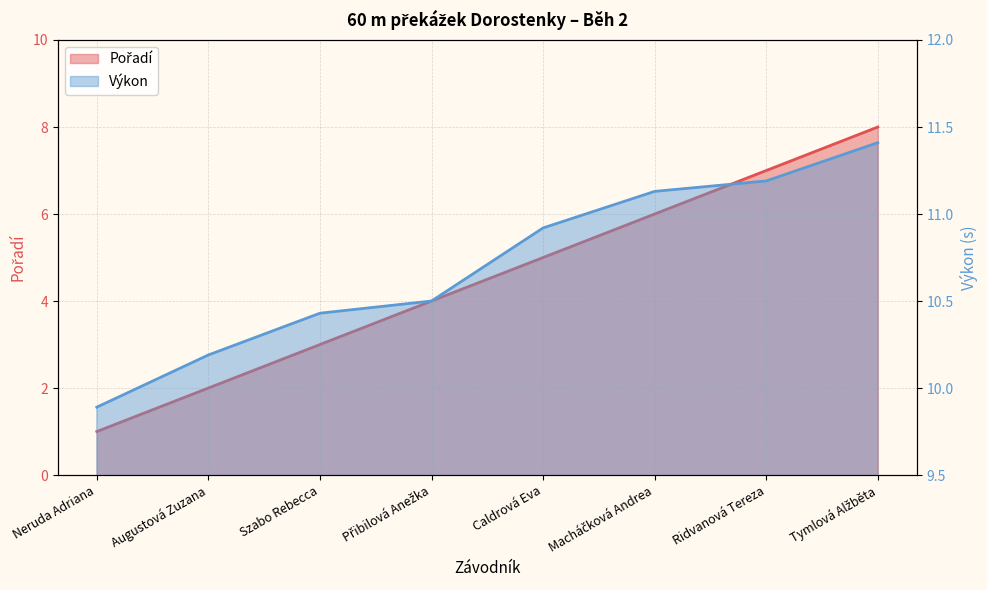

True or false: Výkon and Pořadí intersect in this chart.

False